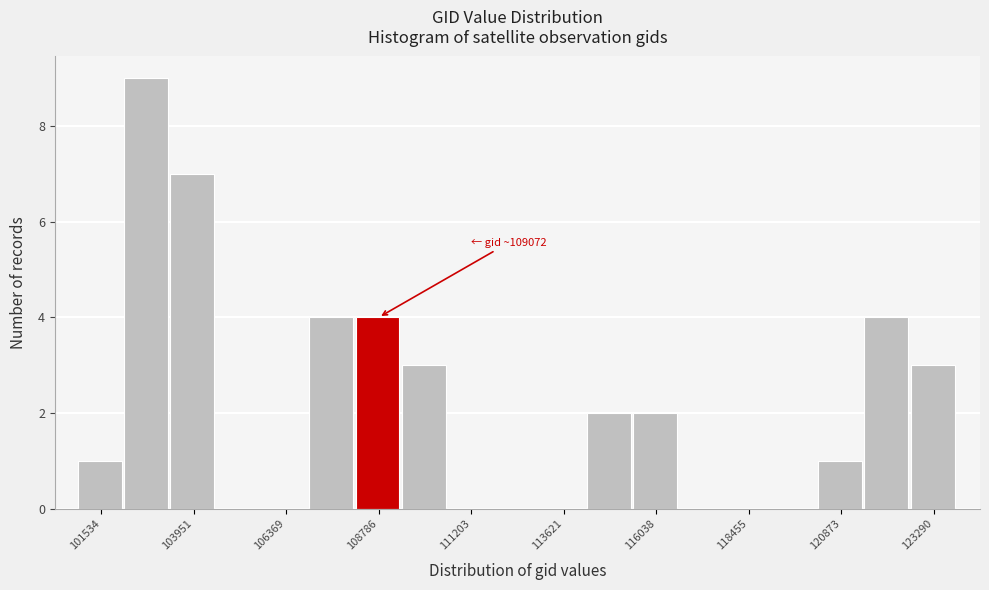

Read against the x-axis, roughly where is the centre of the tallest bar?

102500